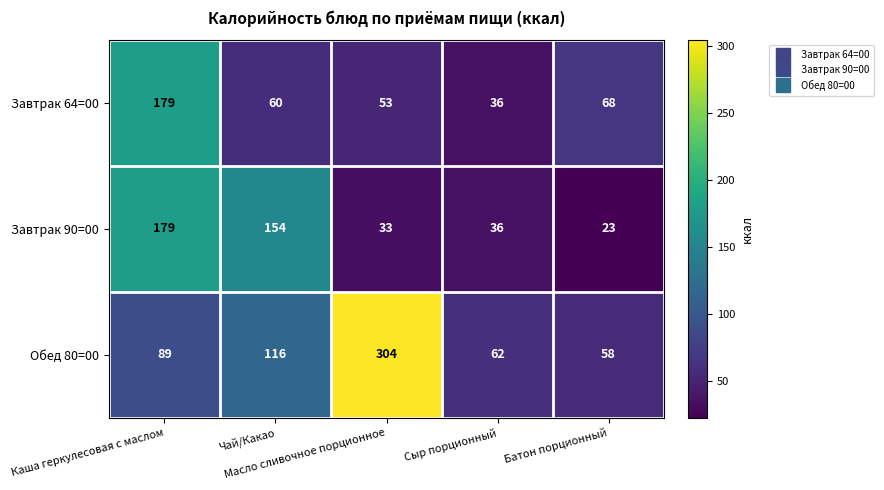

Which series has the widest spread of values?

Обед 80=00